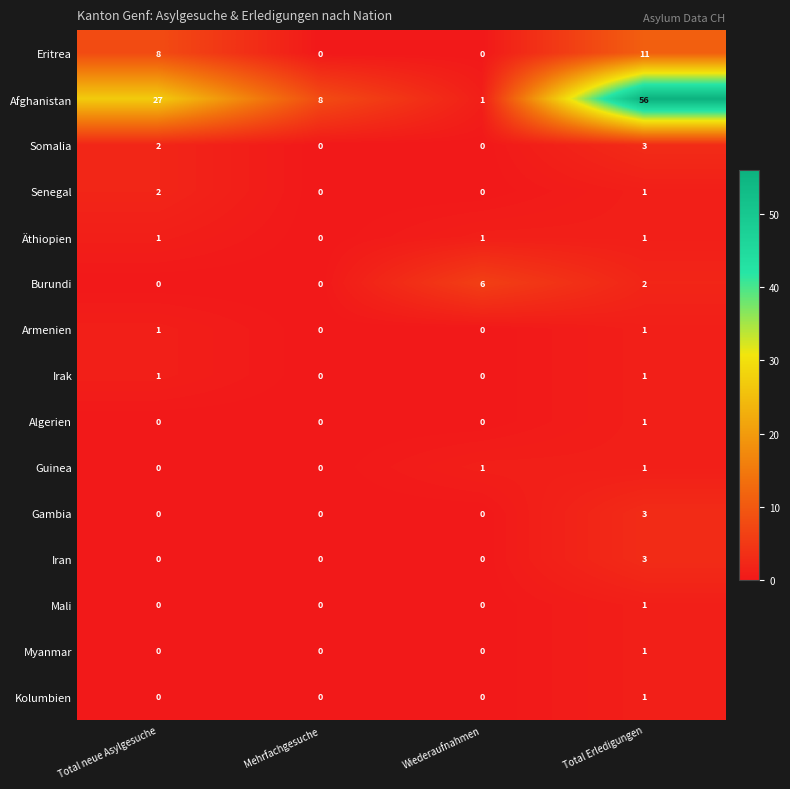

What is the difference between the Somalia values at Mehrfachgesuche and Total Erledigungen?

3